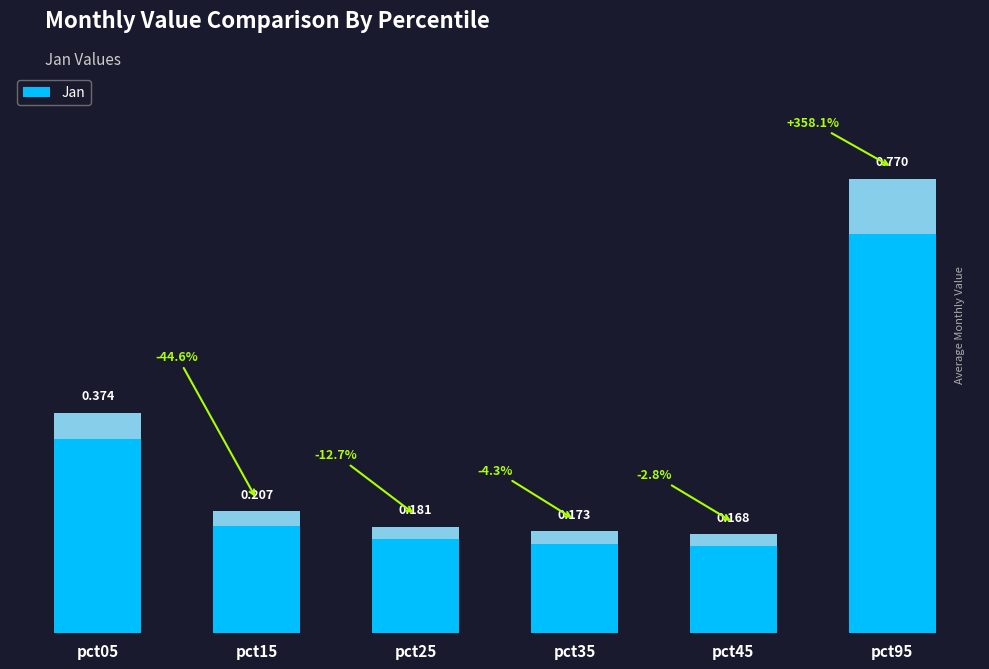

Is it true that the value at pct45 is 0.3?

False